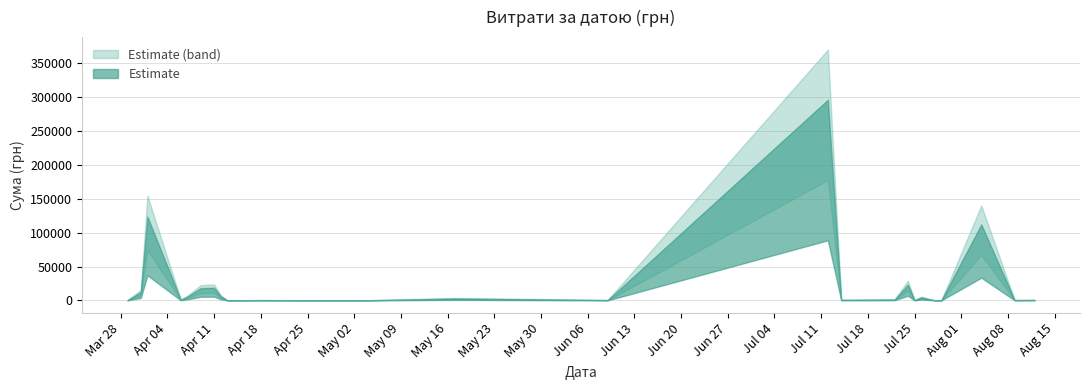

Rank the categories by value from lowest to highest.

8, 3, 37, 39, 38, 18, 10, 16, 4, 15, 17, 6, 13, 1, 24, 11, 29, 0, 30, 9, 19, 27, 23, 28, 14, 35, 36, 5, 20, 34, 26, 21, 25, 33, 22, 7, 31, 32, 2, 12